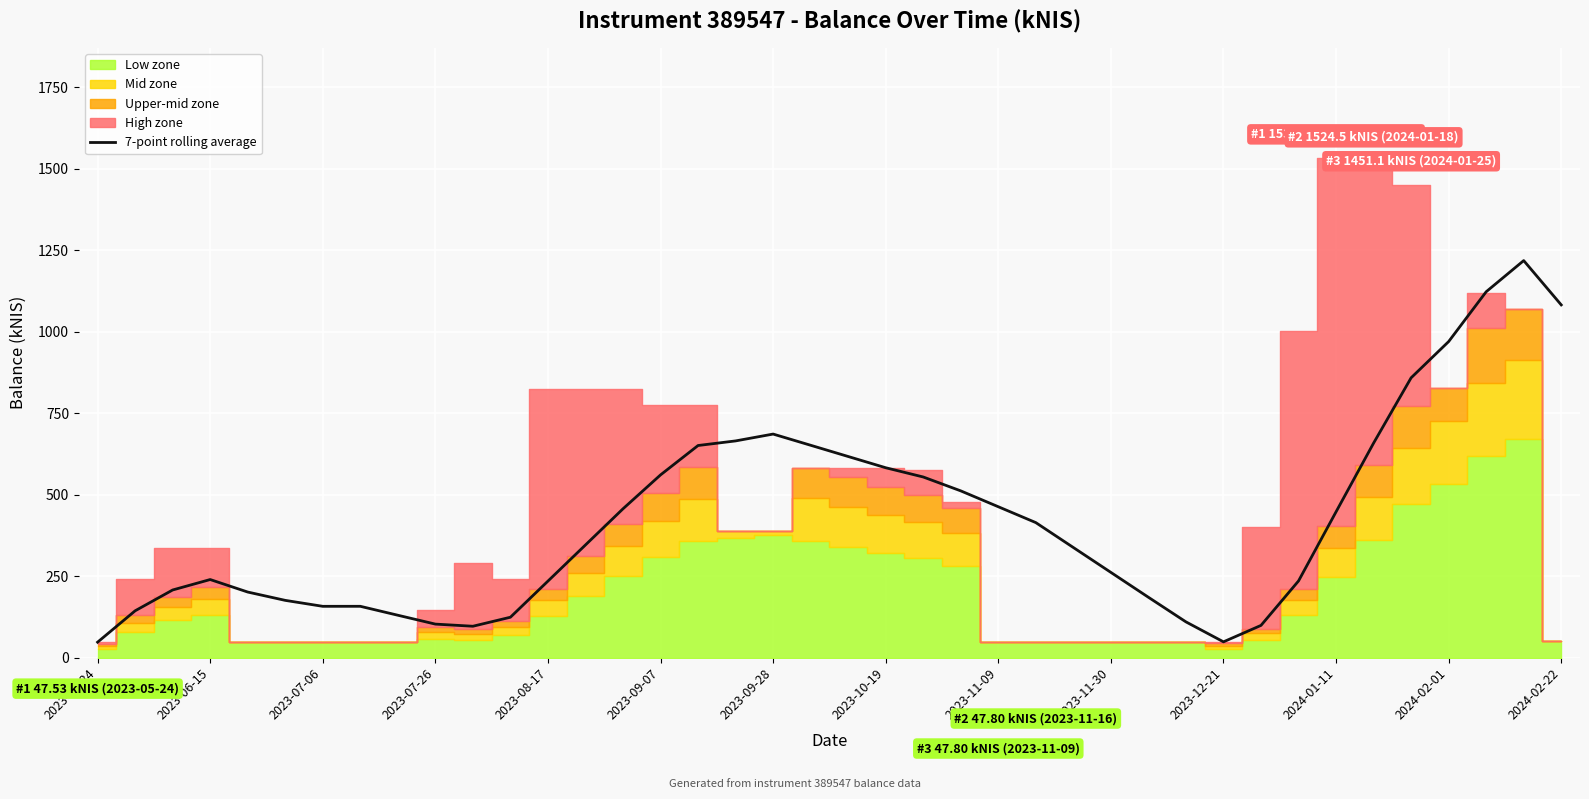

What is the maximum value for 7-point rolling average?

1218.4